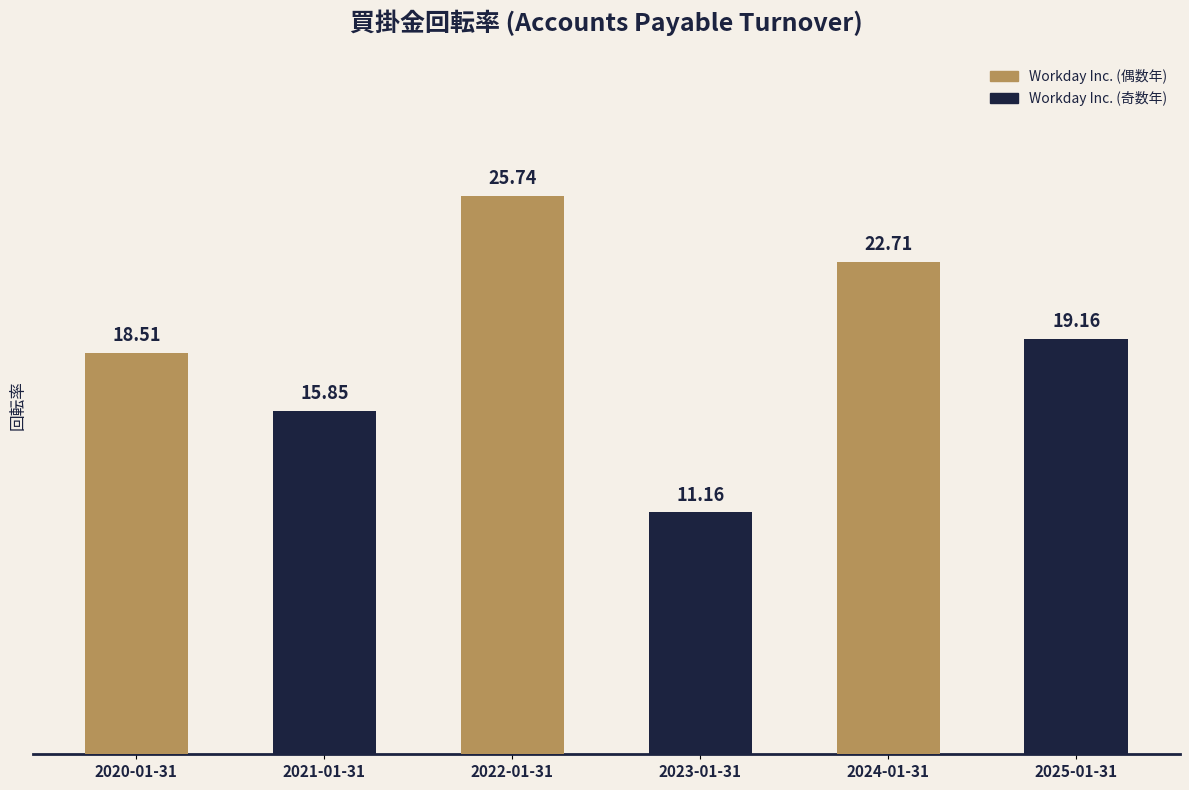

How many distinct data groups are displayed?

1